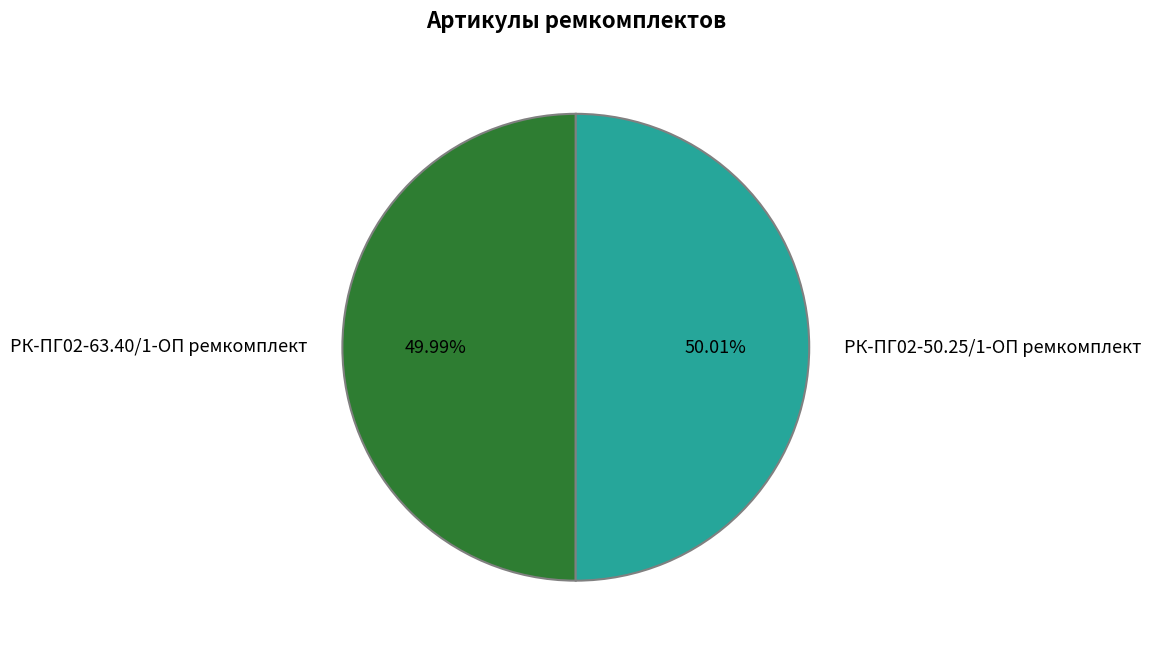

What percentage is the РК-ПГ02-50.25/1-ОП ремкомплект slice, to the nearest percent?

50%